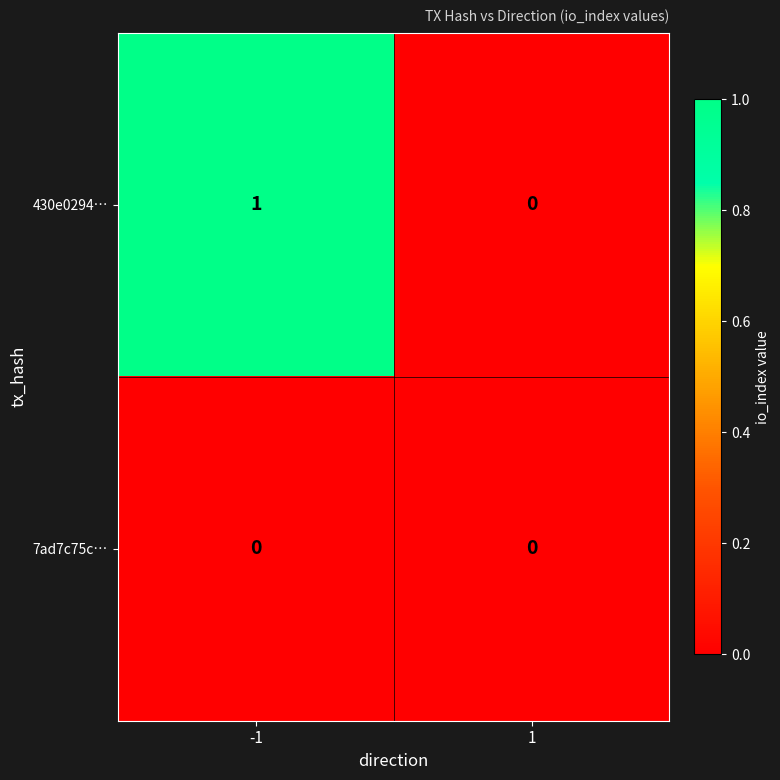

Is it true that 430e0294… equals 1 at -1?

True